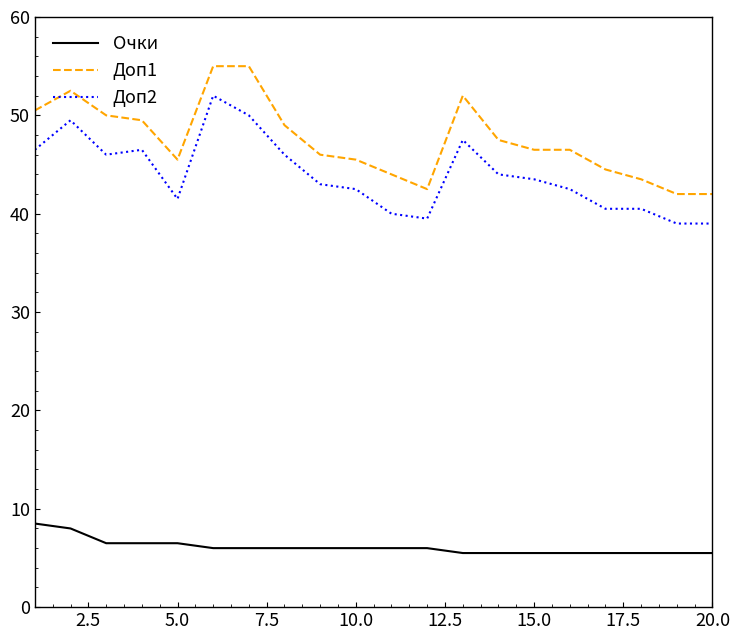

What is the difference between the maximum and minimum values in the Доп2 series?

13.0